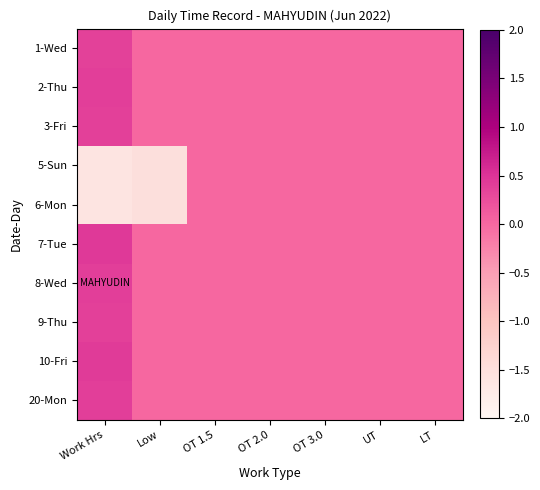

Which label corresponds to the smallest value in the chart?

Work Hrs